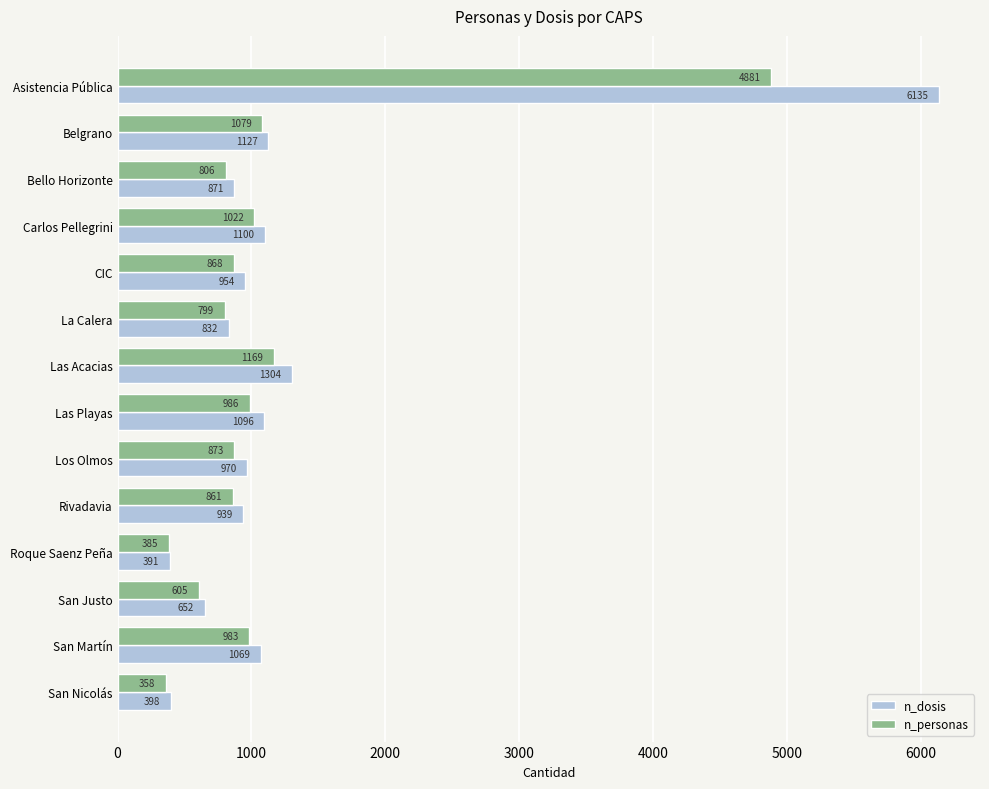

True or false: n_dosis has a value of 335 at San Martín.

False